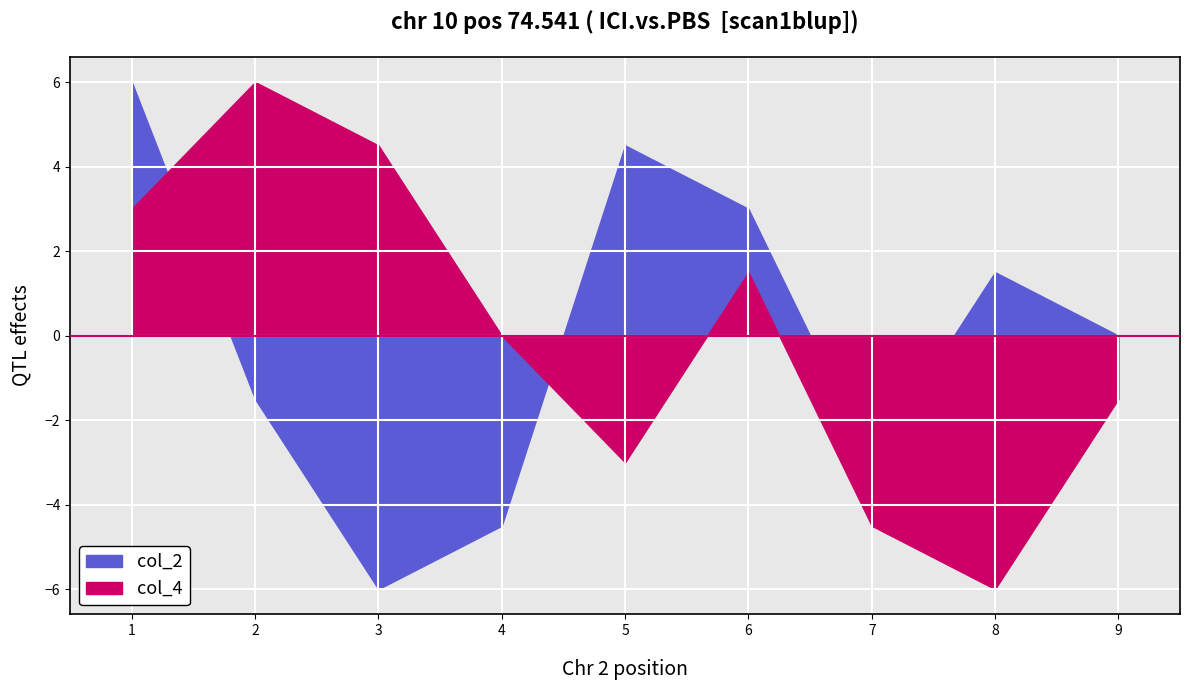

How many distinct data groups are displayed?

2